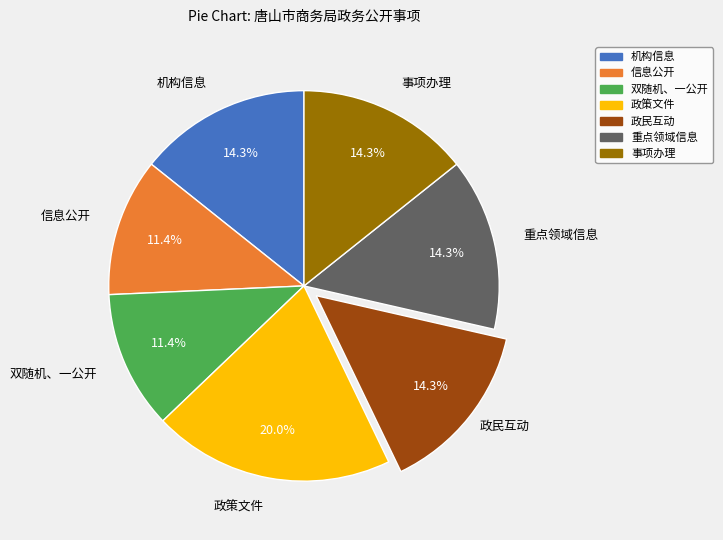

Which slice is the largest?

政策文件